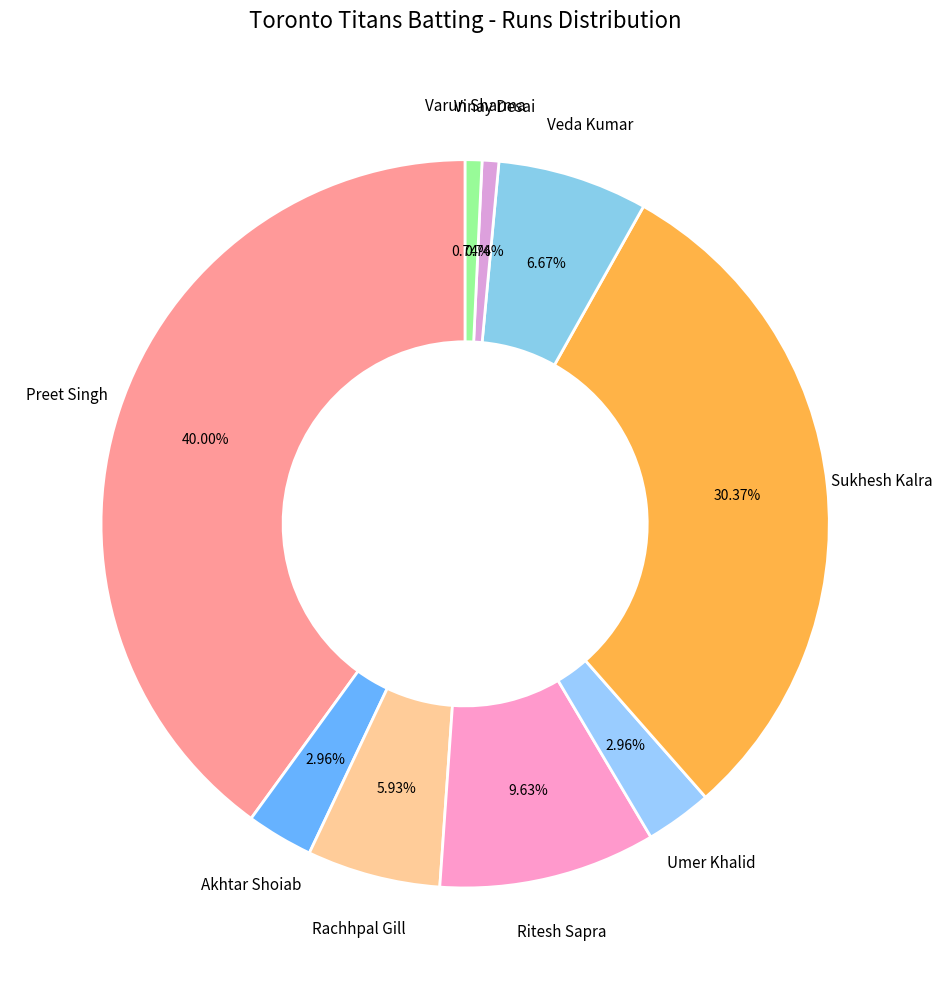

How many segments does this pie chart have?

9